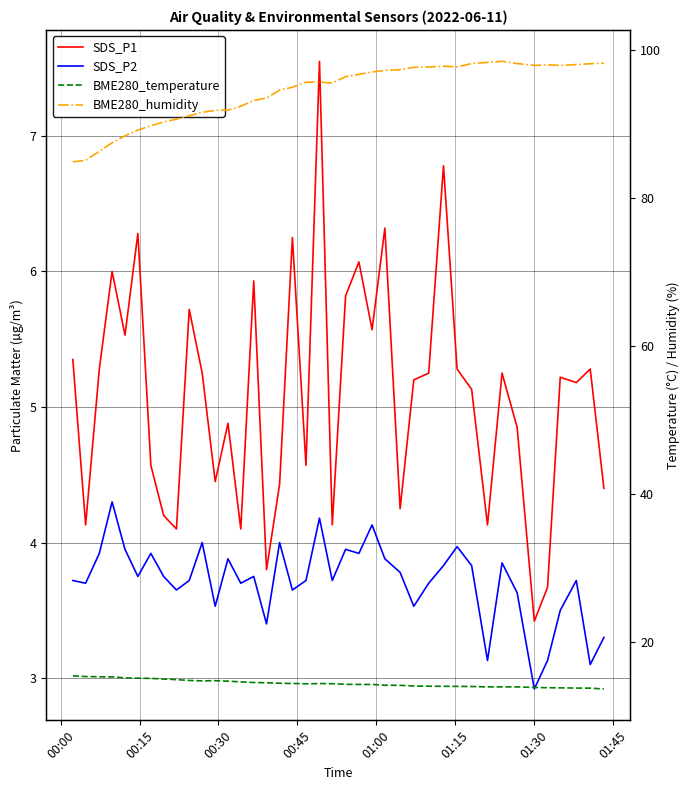

True or false: BME280_humidity and BME280_temperature intersect in this chart.

False